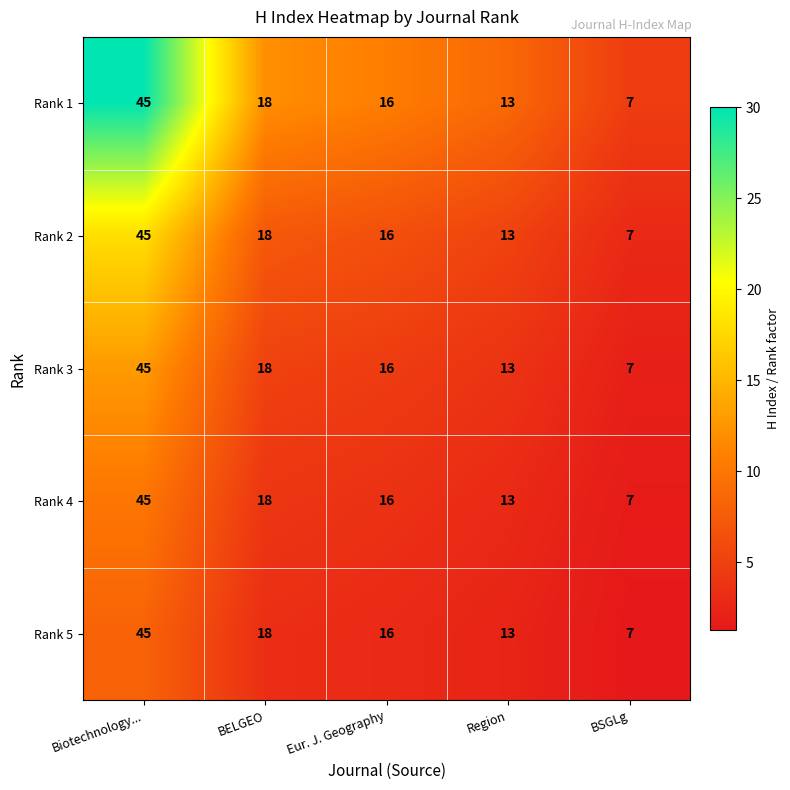

List the labels in order of Rank 5 value, smallest first.

BSGLg, Region, Eur. J. Geography, BELGEO, Biotechnology...